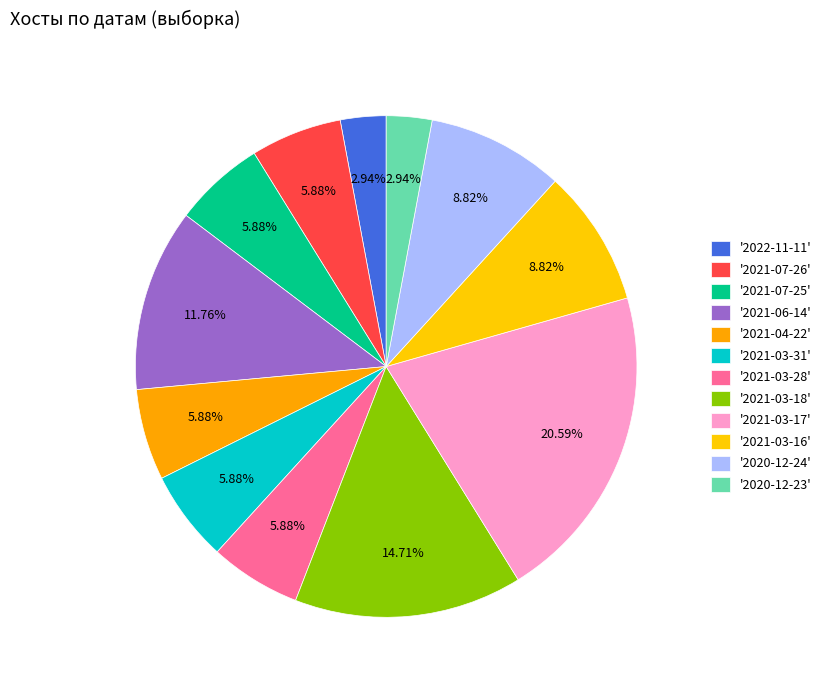

What is the smallest slice in the pie chart?

2022-11-11